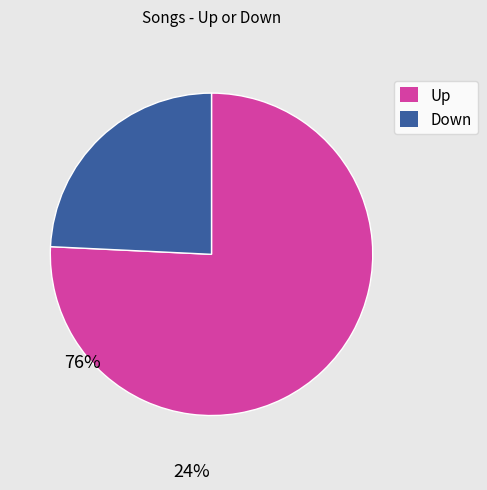

True or false: Up accounts for 88% of the total.

False